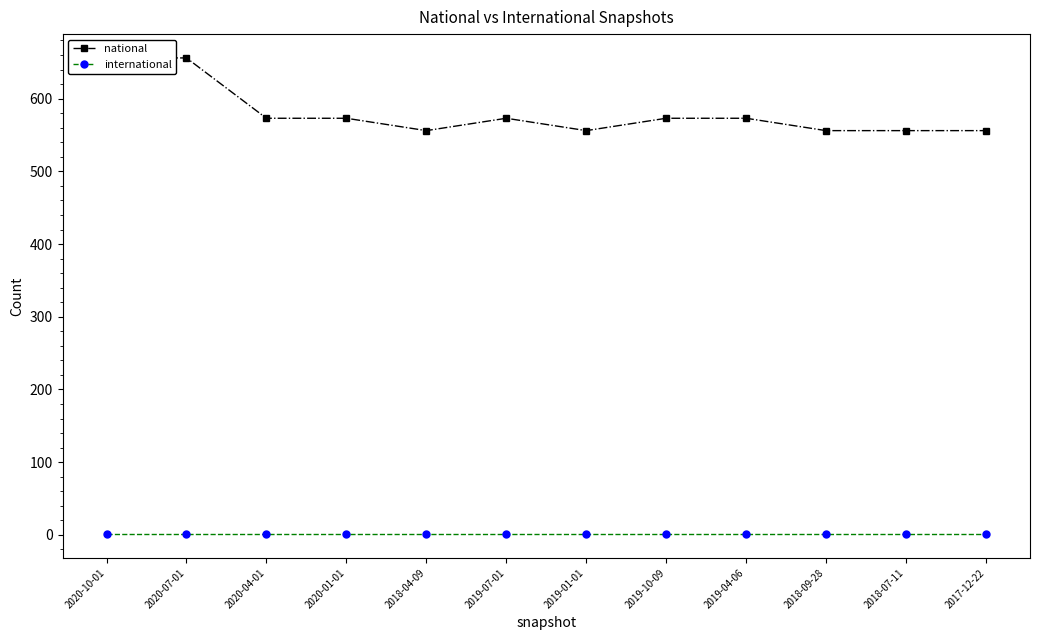

Between 2020-10-01 and 2019-10-09, which series saw the biggest shift?

national